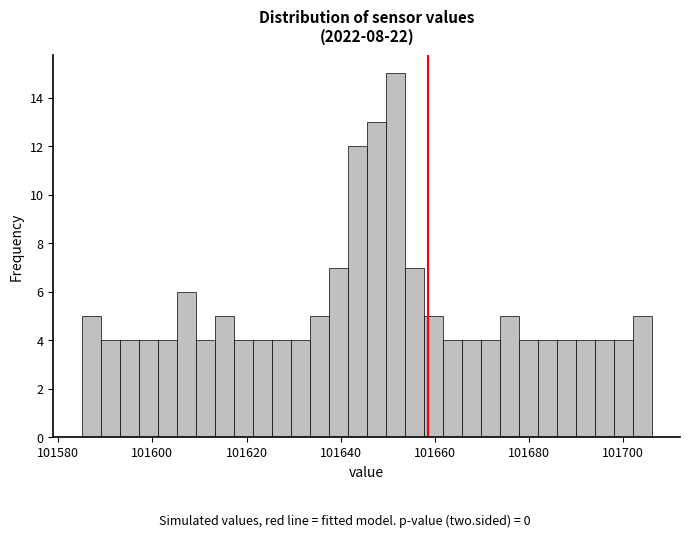

Read against the x-axis, roughly where is the centre of the tallest bar?

101652